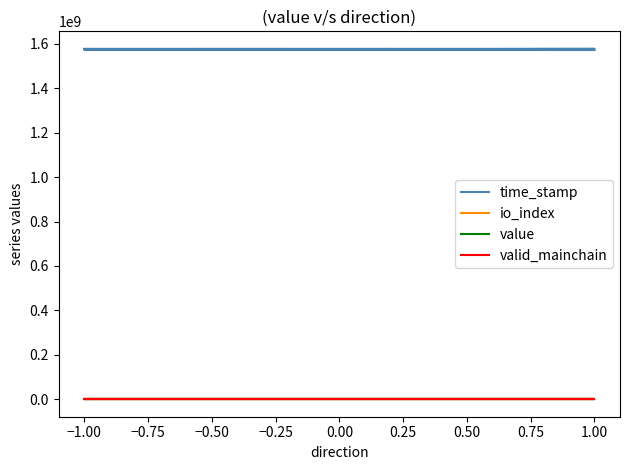

Is it true that value equals 127.5 at 1.00?

True